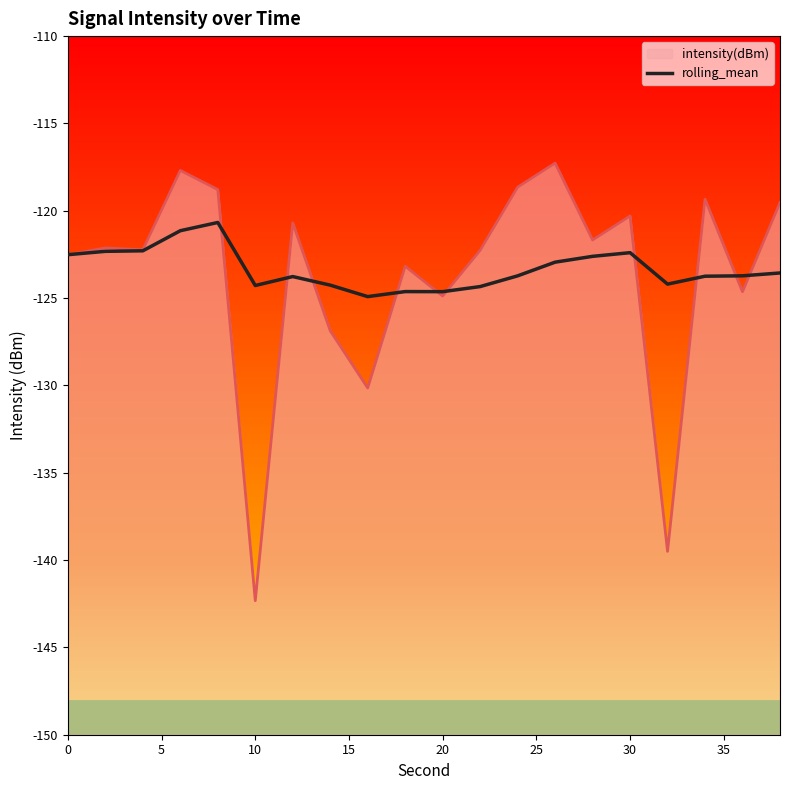

Read the value at 0.

-122.5